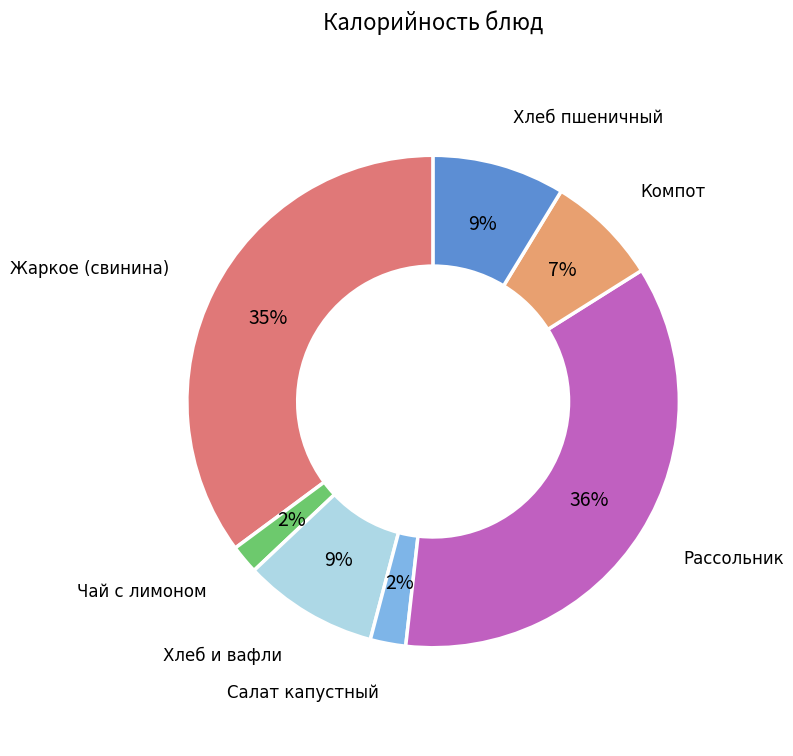

To the nearest percent, what is the average slice percentage?

14%